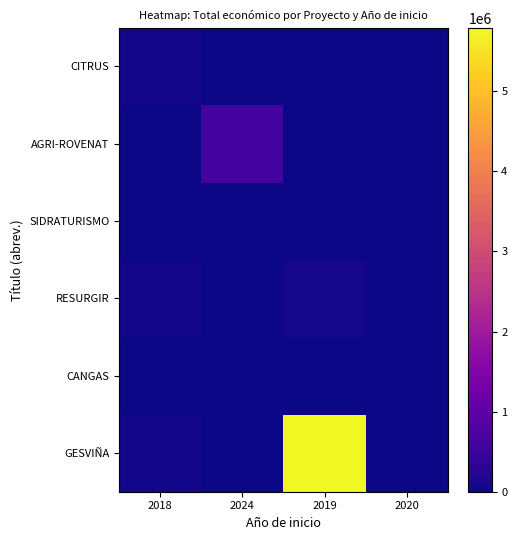

Reading right to left, what are all the values shown in this chart?

CITRUS: 2020=0	2019=0	2024=0	2018=46300
AGRI-ROVENAT: 2020=0	2019=0	2024=615375	2018=0
SIDRATURISMO: 2020=0	2019=0	2024=0	2018=0
RESURGIR: 2020=0	2019=90474	2024=0	2018=46300
CANGAS: 2020=10750	2019=0	2024=0	2018=0
GESVIÑA: 2020=0	2019=5792221	2024=0	2018=46300